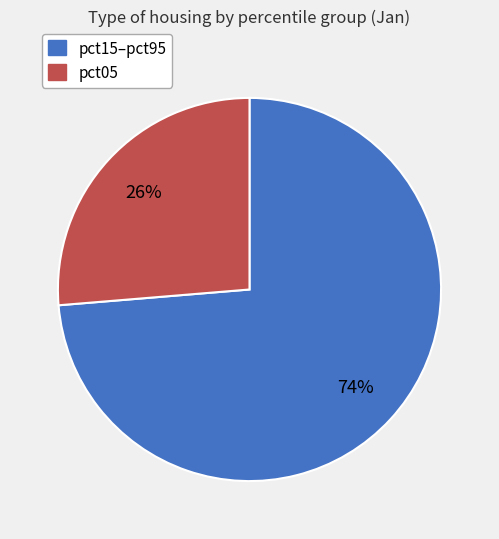

Do pct15–pct95 and pct05 together represent more than half of the pie?

Yes